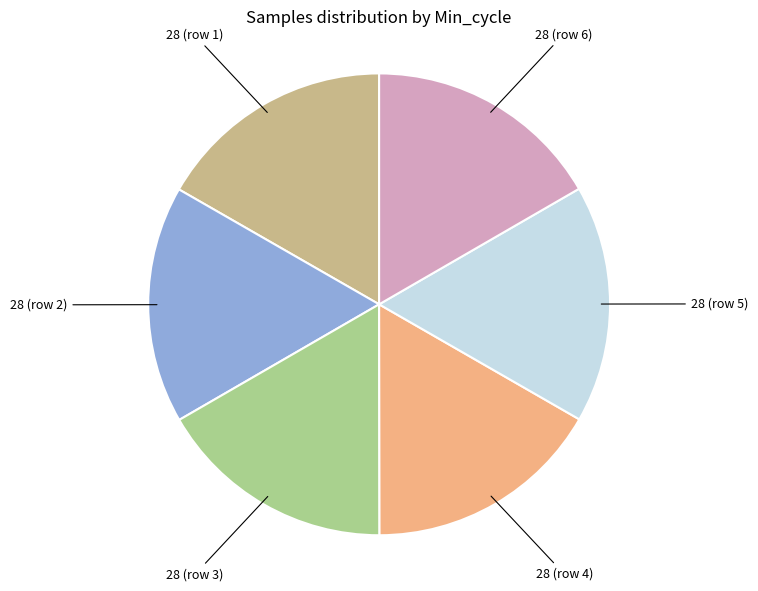

Do 28 (row 4) and 28 (row 2) together represent more than half of the pie?

No